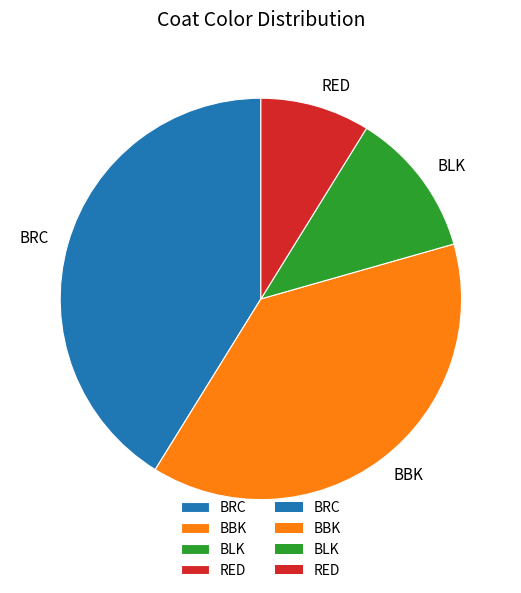

Combined, do BBK and RED account for over 50%?

No